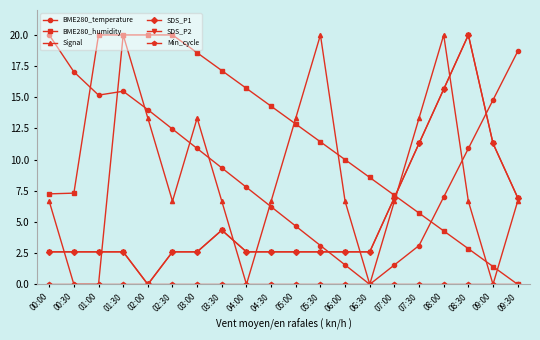

Is the value of SDS_P2 at 01:00 greater than the value of BME280_humidity at 00:30?

No